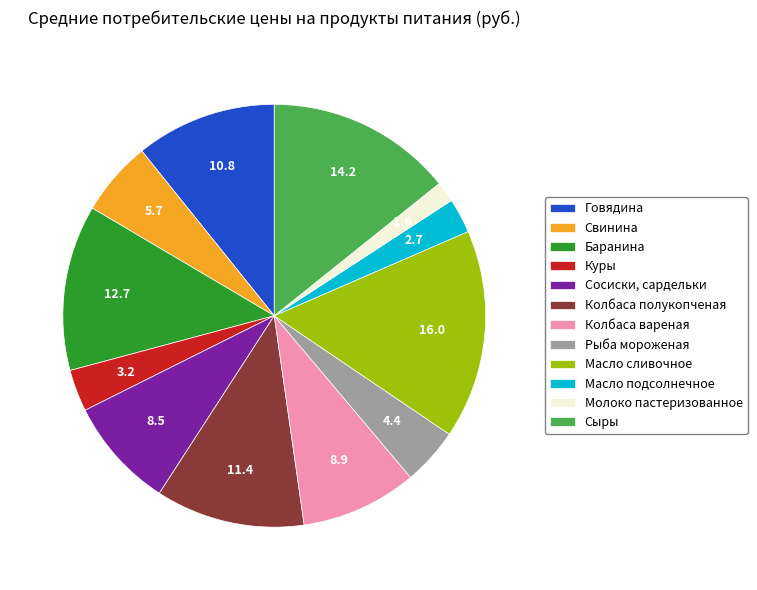

Do Куры and Масло сливочное together represent more than half of the pie?

No